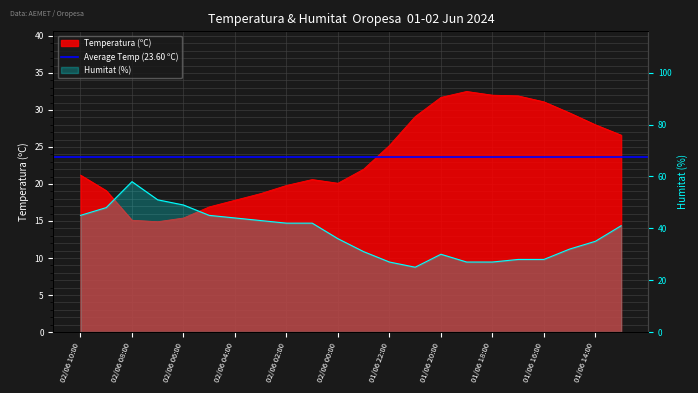

True or false: Humitat (%) and Temperatura (ºC) cross at least once.

True